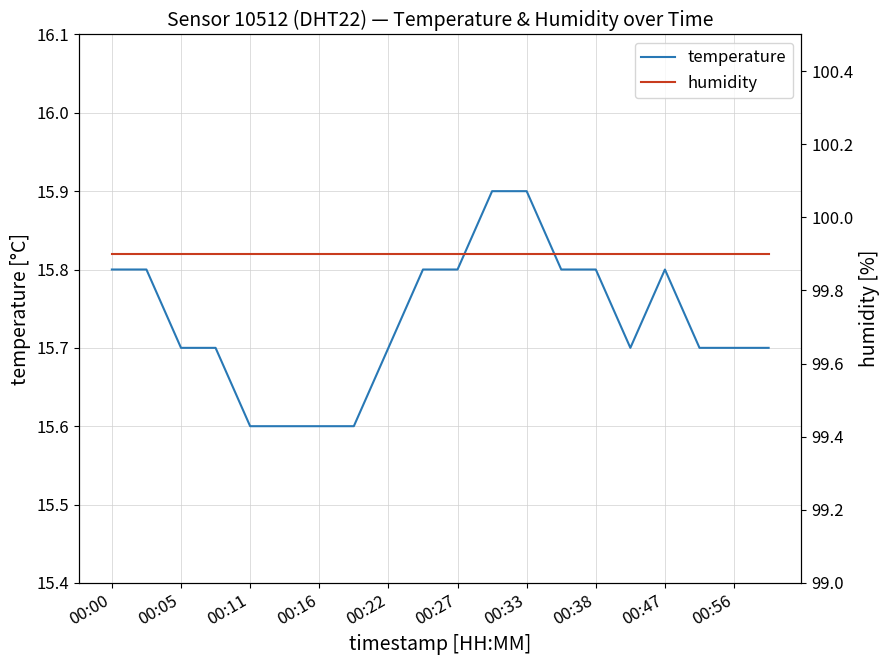

What is the spread (max minus min) of values at 19?

84.2